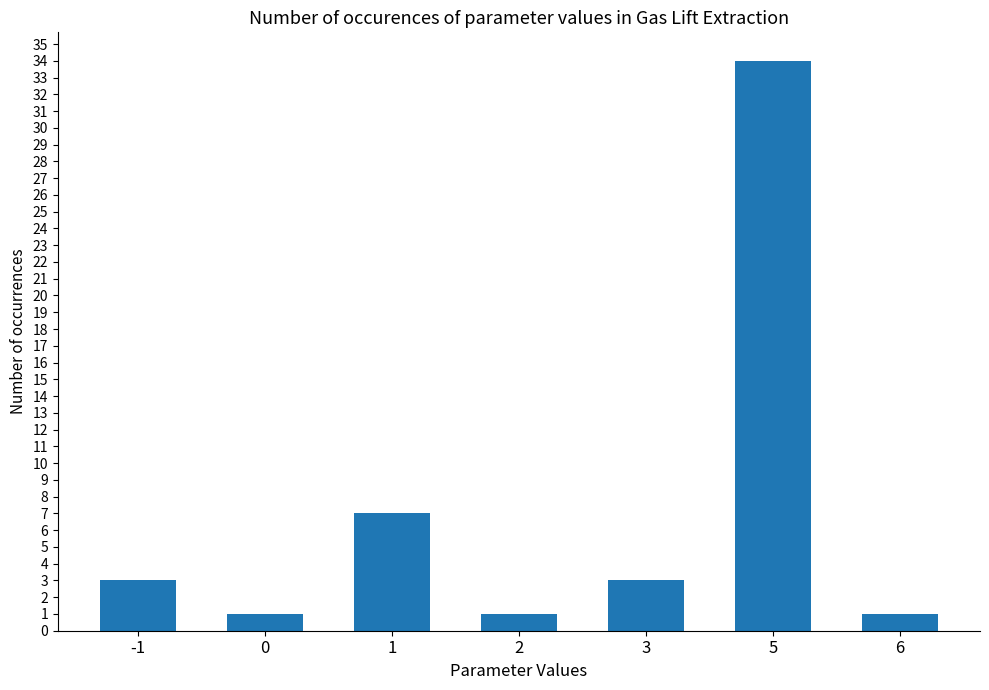

Read the value at -1, to the nearest 5.

5